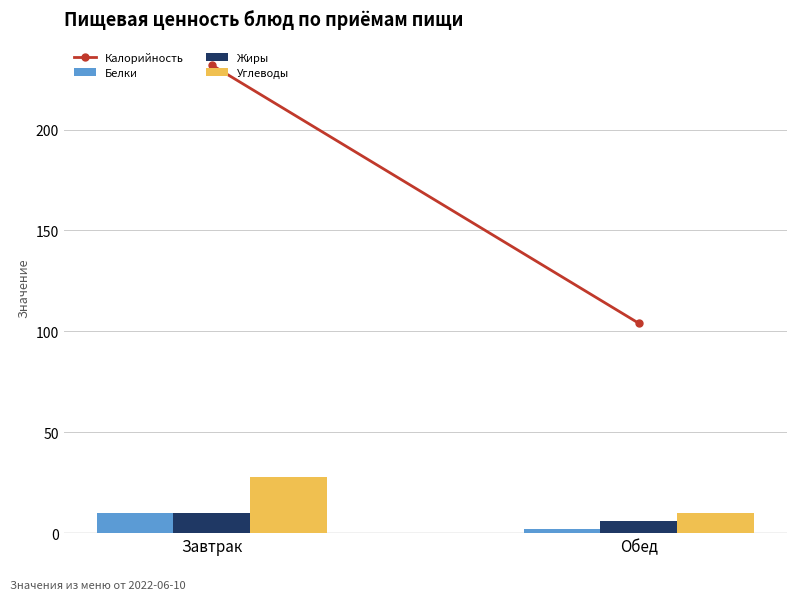

How many series are shown in this chart?

3